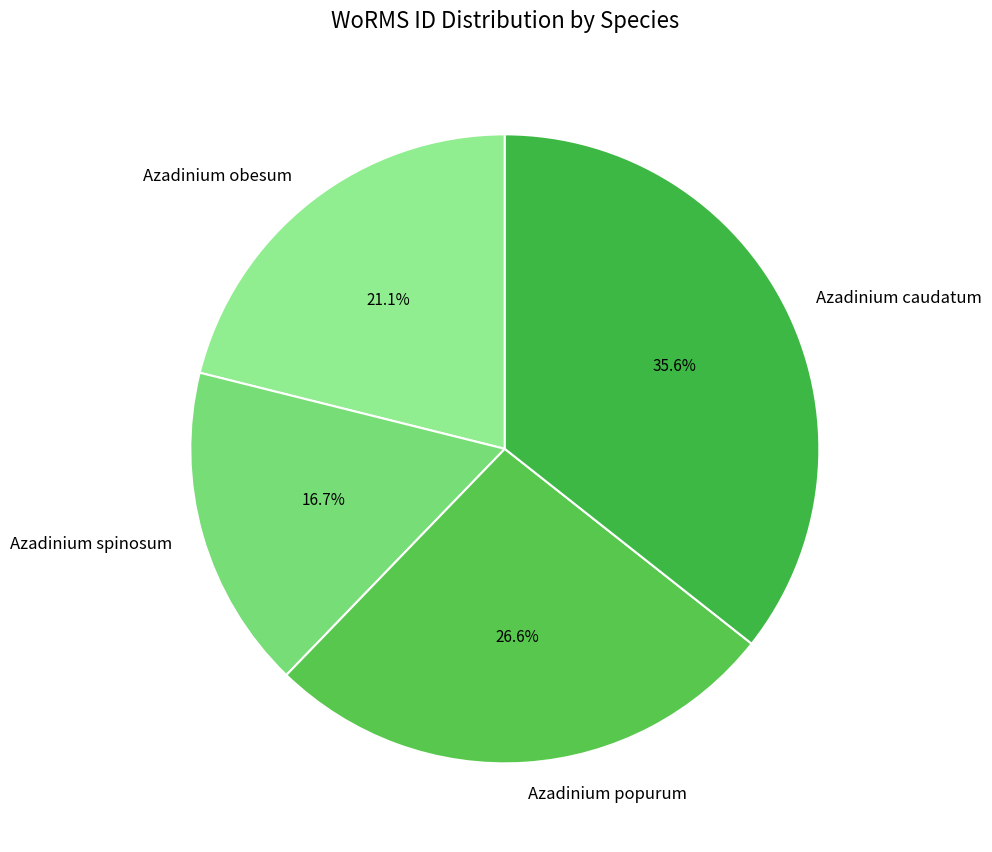

Is there any slice that represents more than half of the pie?

No